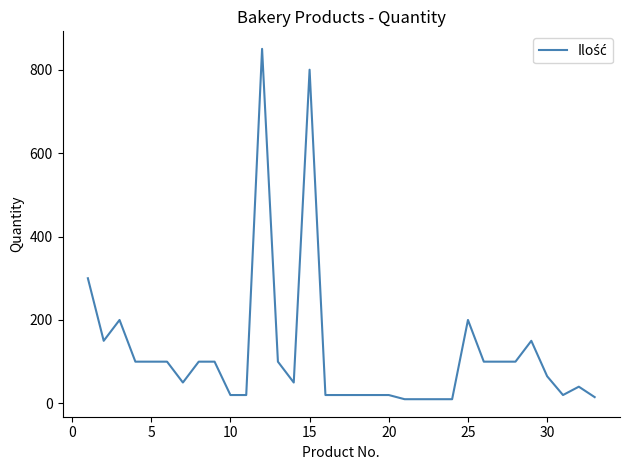

Count the number of categories in the chart.

33